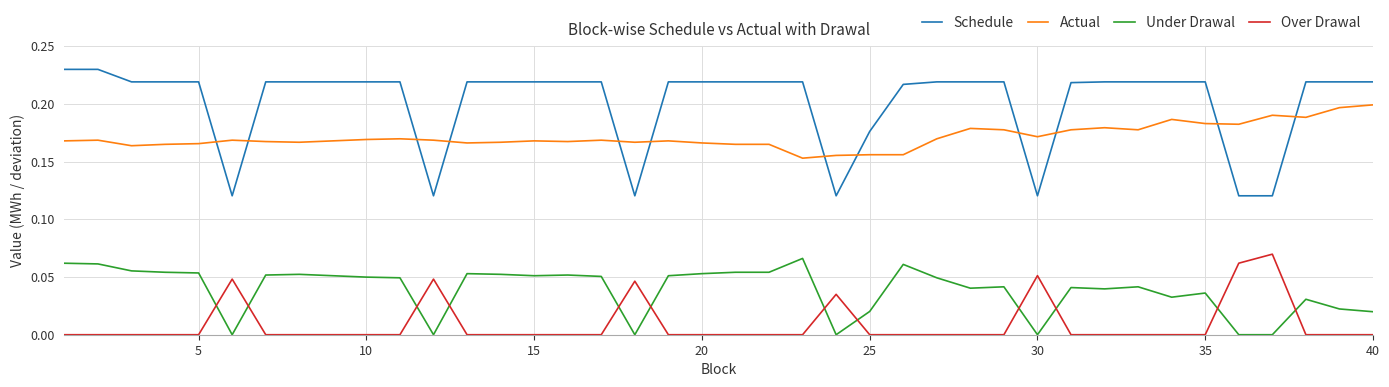

Which series has the largest range (max minus min)?

Schedule